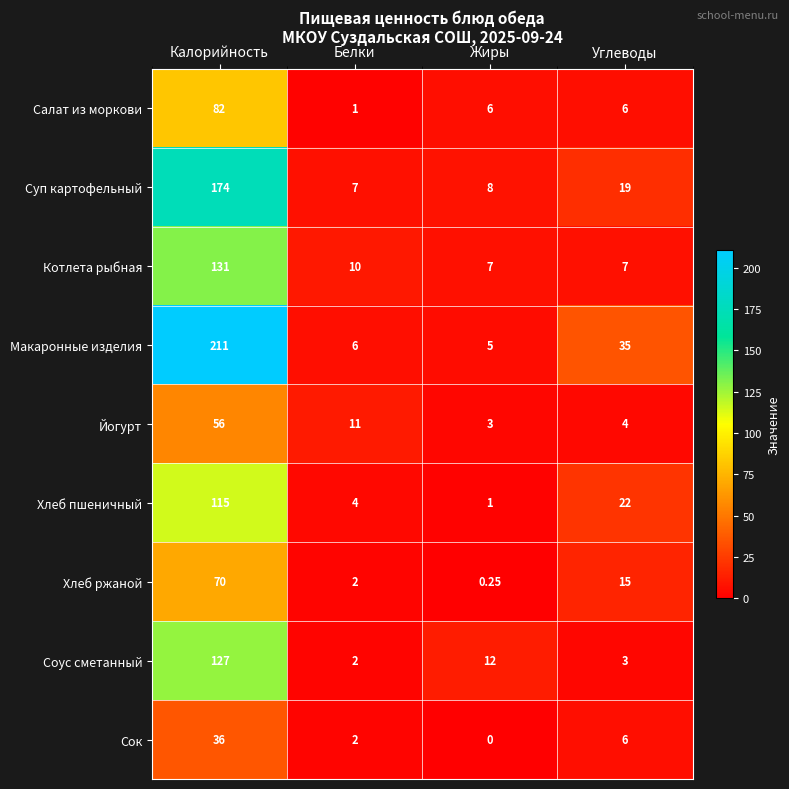

List the series in order of their peak value, lowest first.

Сок, Йогурт, Хлеб ржаной, Салат из моркови, Хлеб пшеничный, Соус сметанный, Котлета рыбная, Суп картофельный, Макаронные изделия